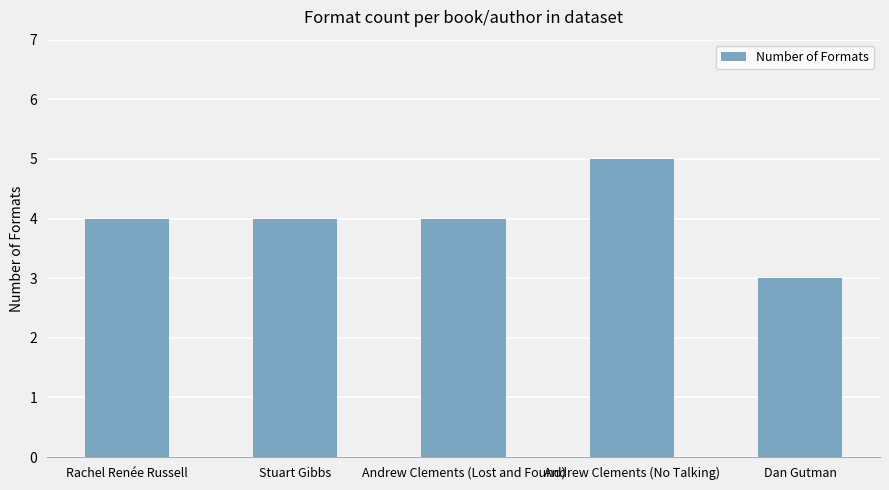

What is the sum of the values at Andrew Clements (No Talking) and Andrew Clements (Lost and Found)?

9